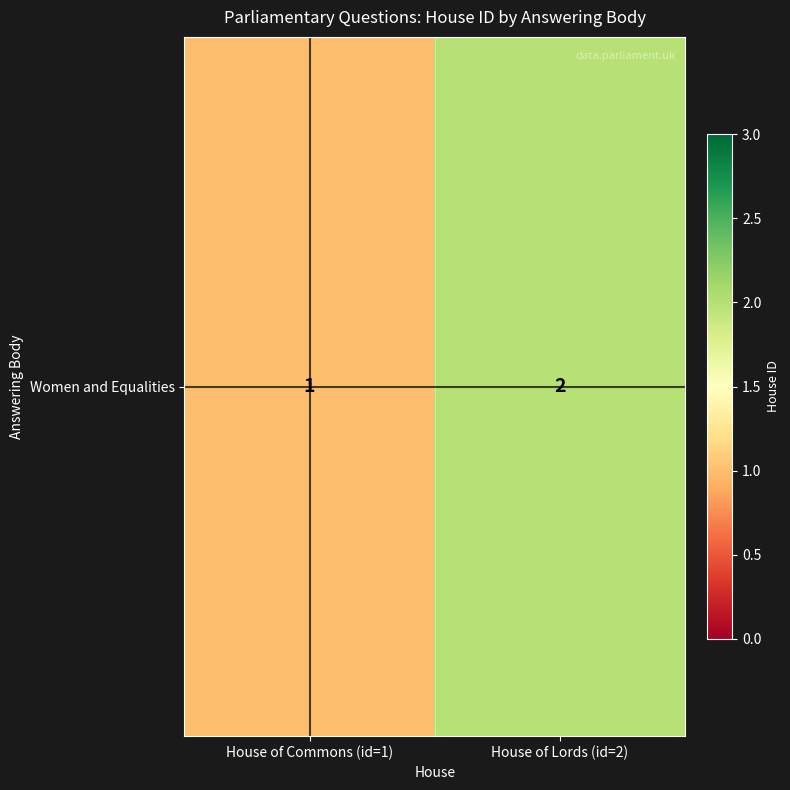

At which category does the chart reach its minimum across all series?

House of Commons (id=1)